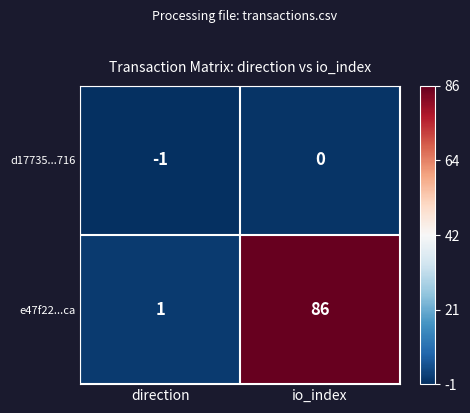

At which category is the sum across all series the highest?

io_index